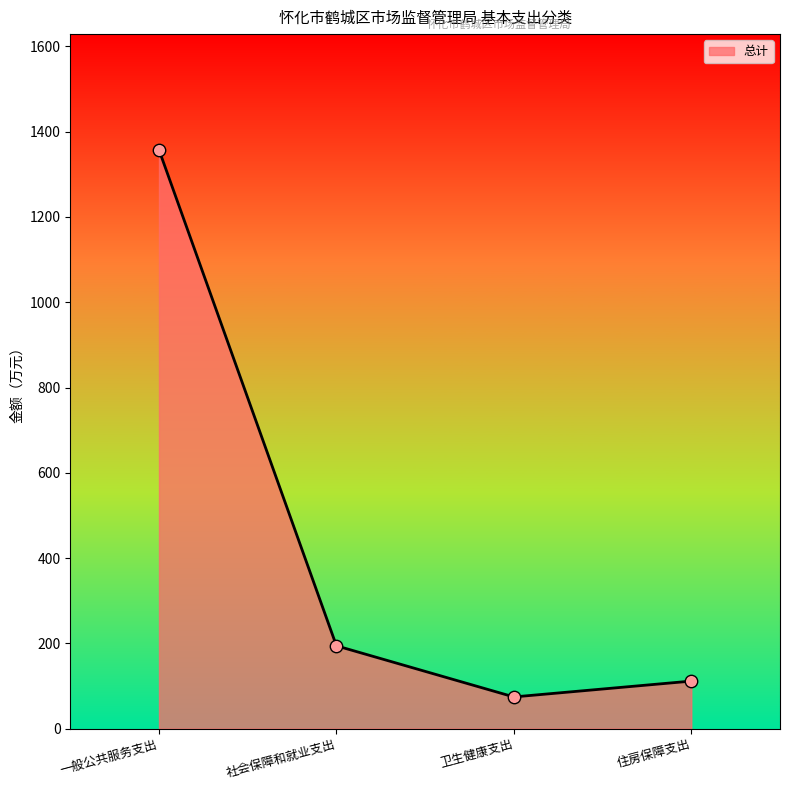

What is the ratio of the value at 住房保障支出 to the value at 社会保障和就业支出?

0.6